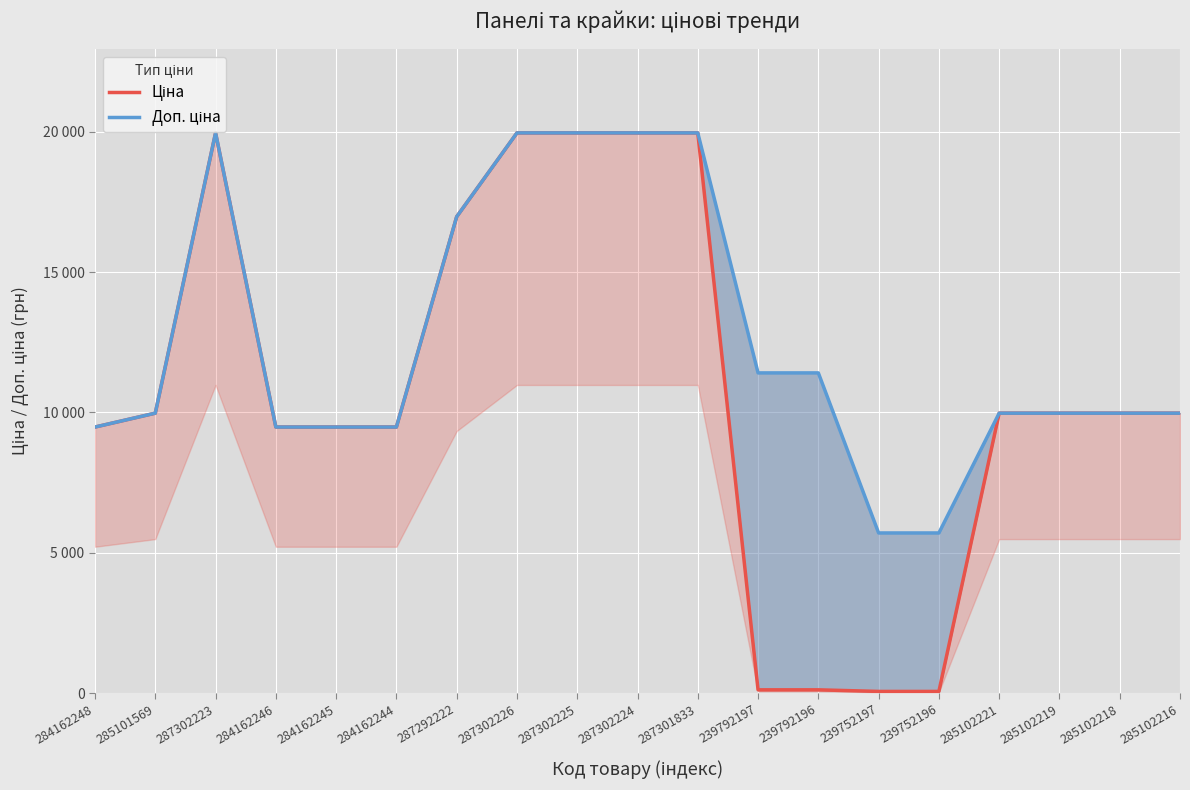

Is this an area chart (filled region under the line)?

No